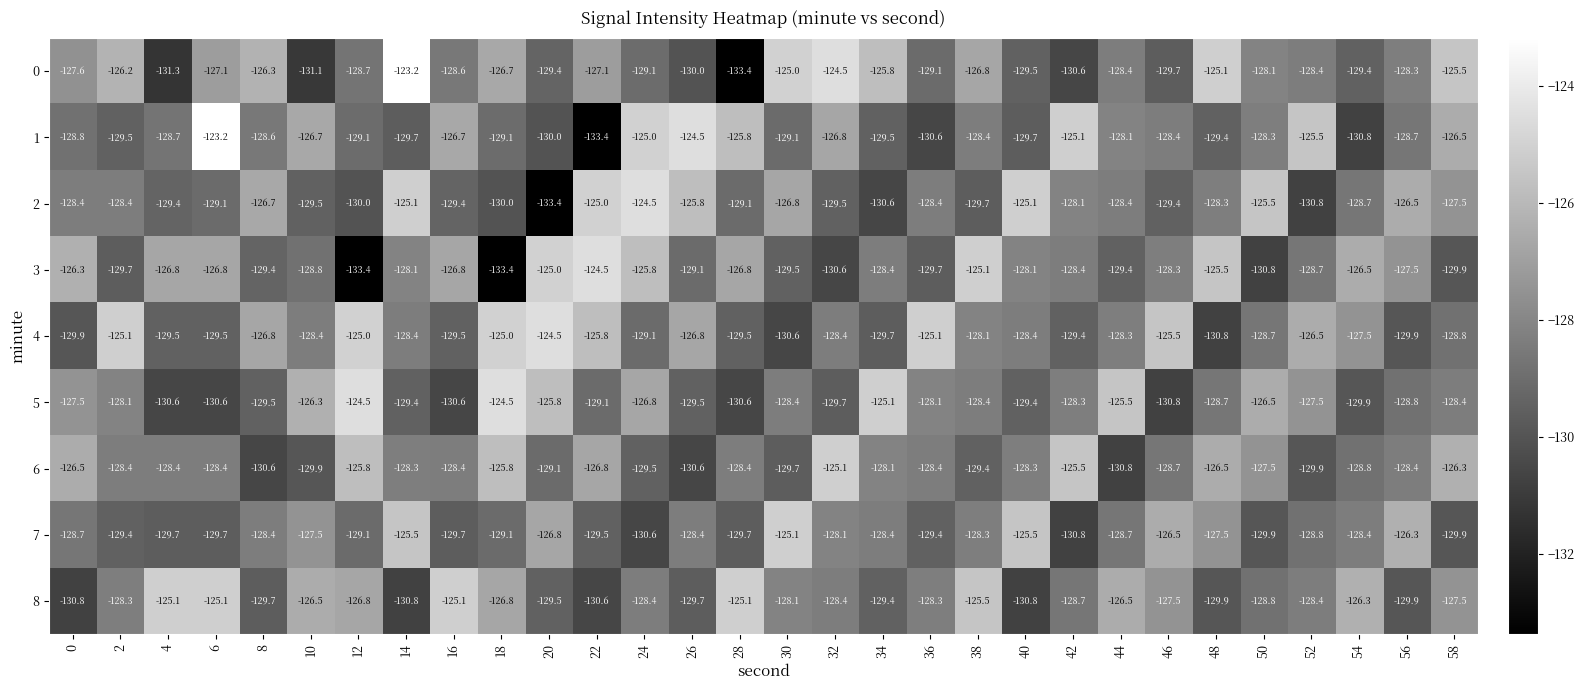

Which series changed the most between 22 and 42?

1